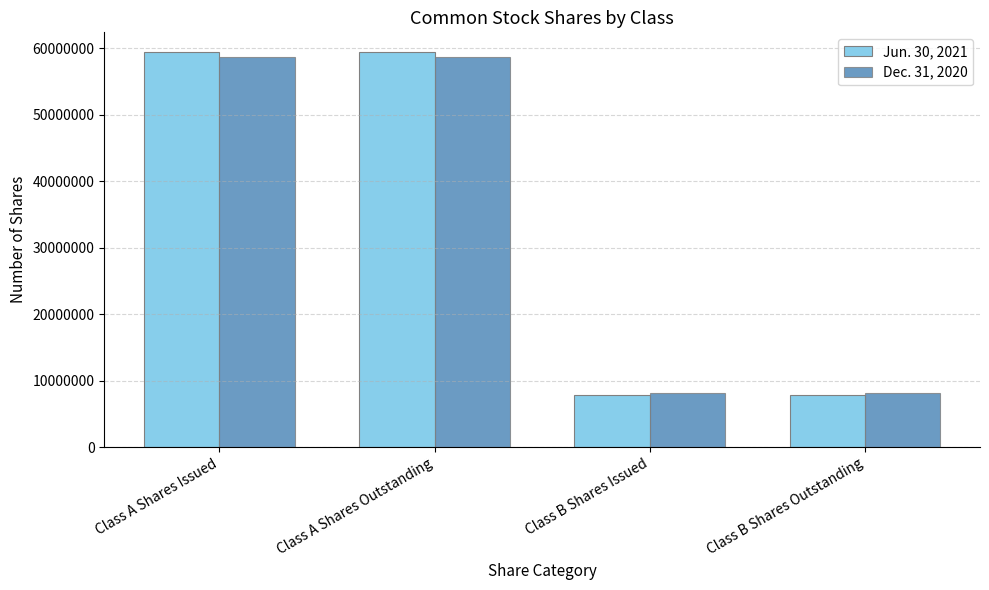

The value of Jun. 30, 2021 at Class A Shares Issued is 59430000. True or false?

True